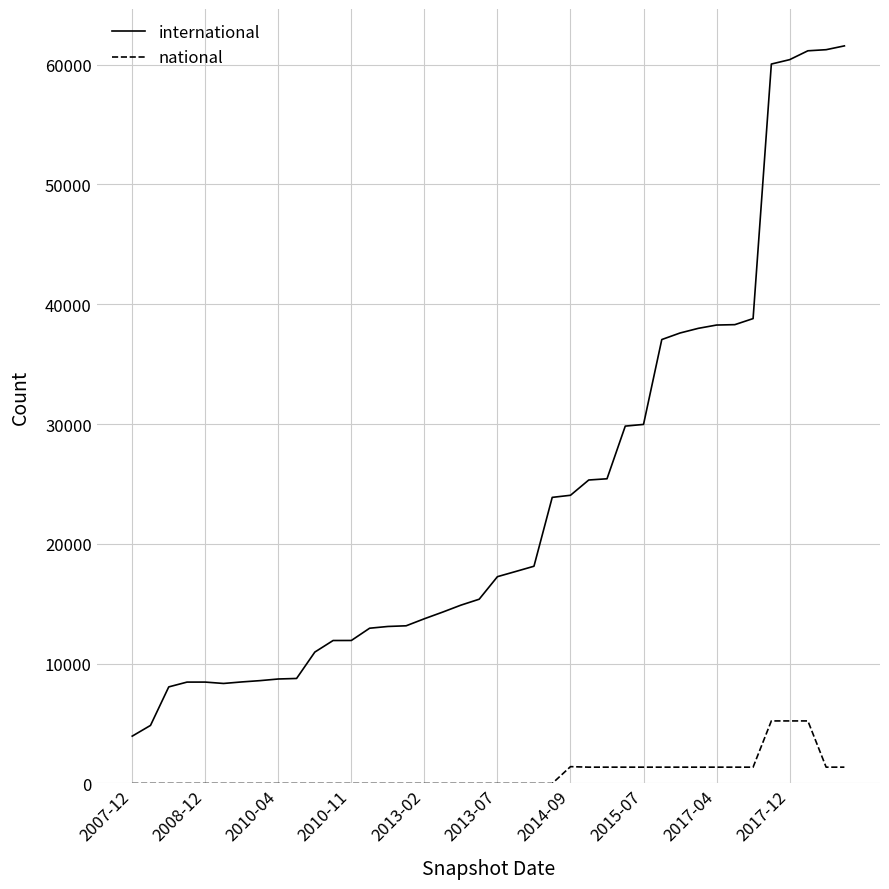

Which series has the largest range (max minus min)?

international